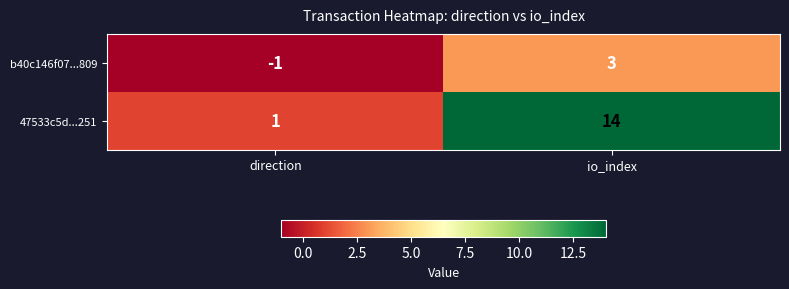

What is the sum of the 47533c5d...251 values at direction and io_index?

15